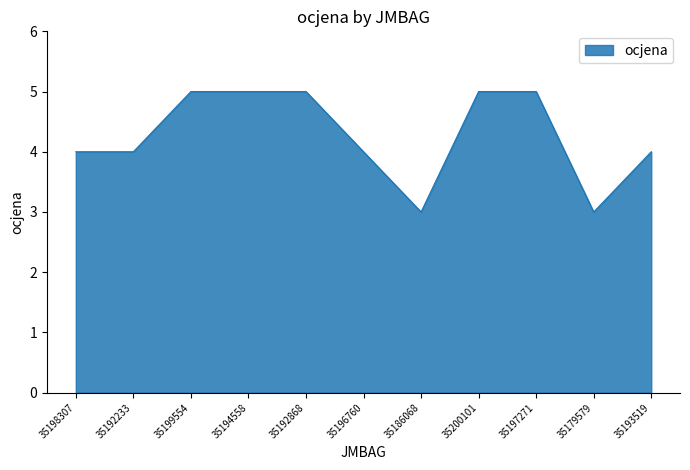

How many lines are shown in the chart?

1